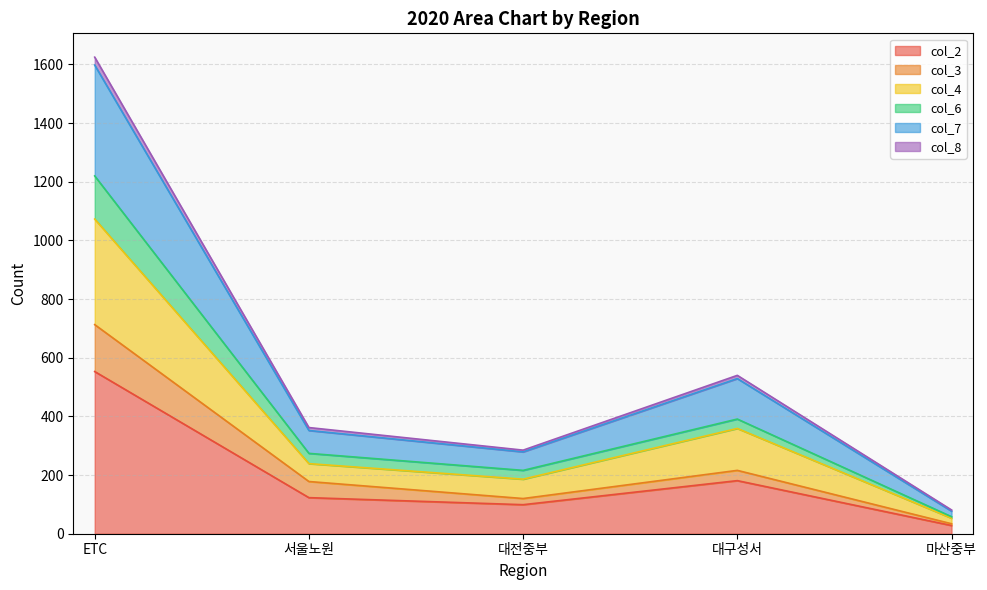

How many data points in col_3 are less than 178?

2